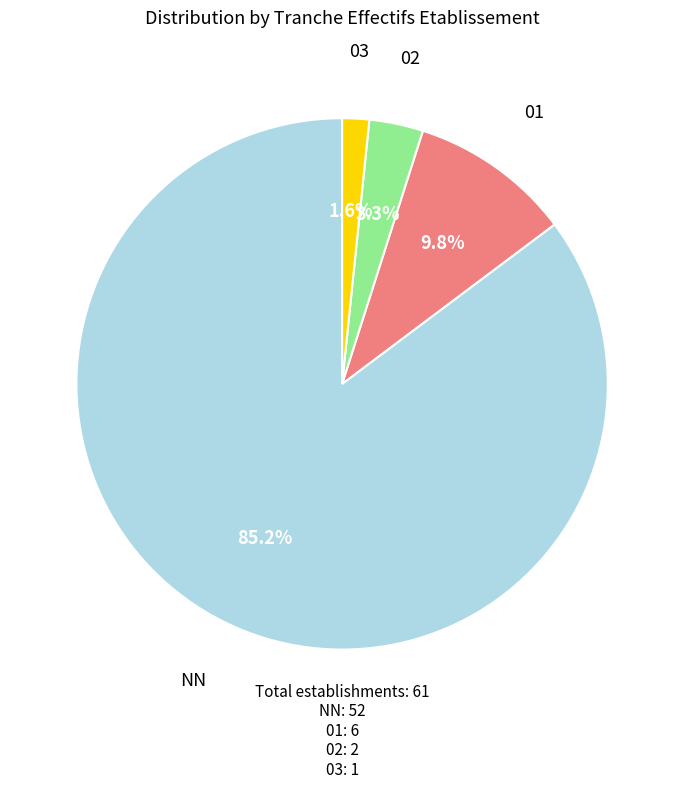

Is there any slice that represents more than half of the pie?

Yes